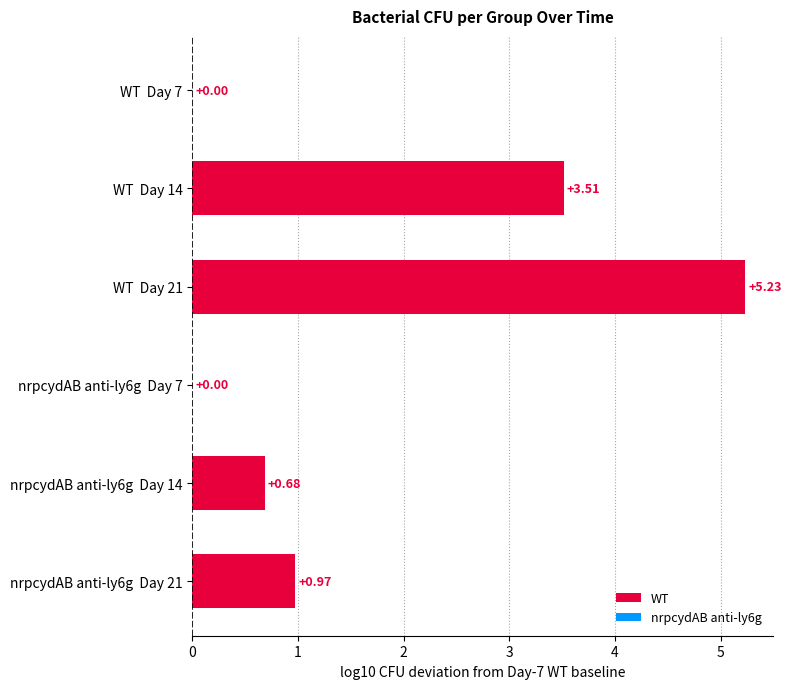

What is the change in value from nrpcydAB anti-ly6g  Day 7 to WT  Day 21?

+5.2